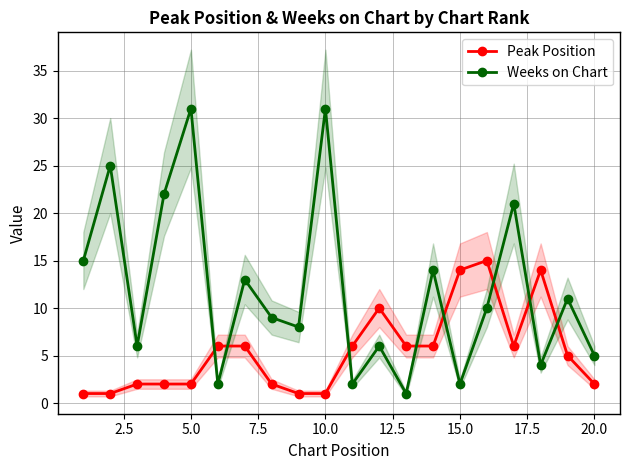

Which series has the largest total across all categories?

Weeks on Chart